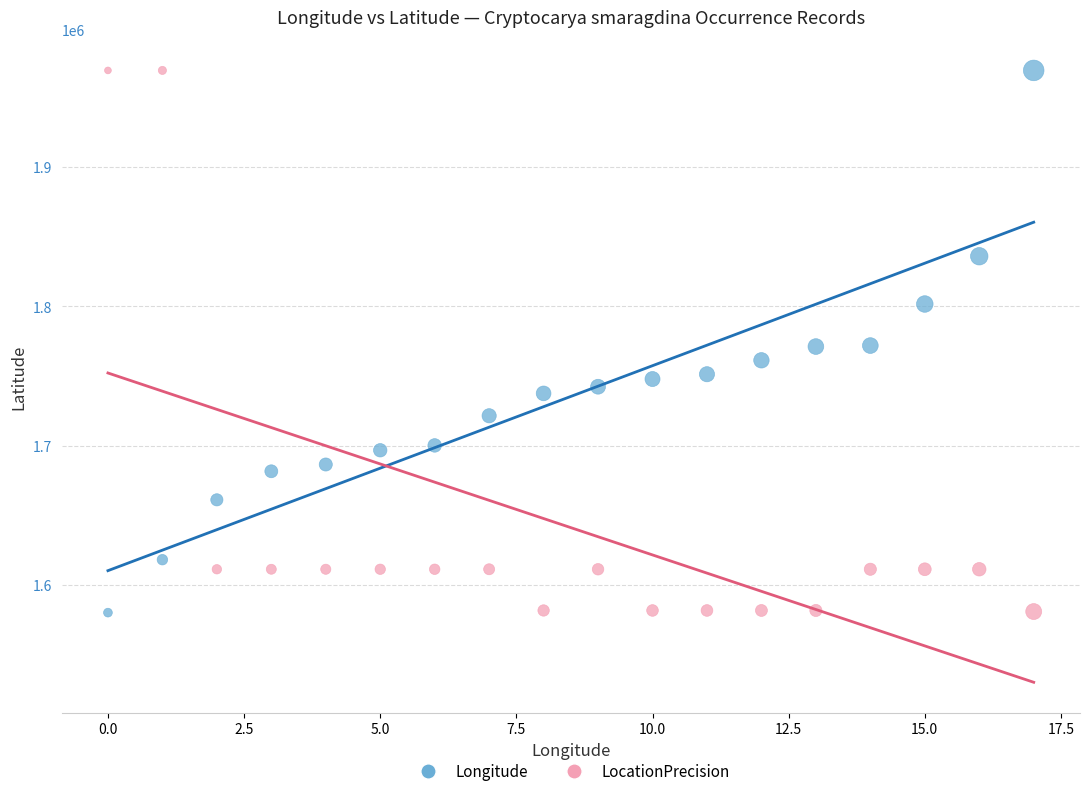

Across all data points, what is the range of Y values (max minus min)?

389183.0